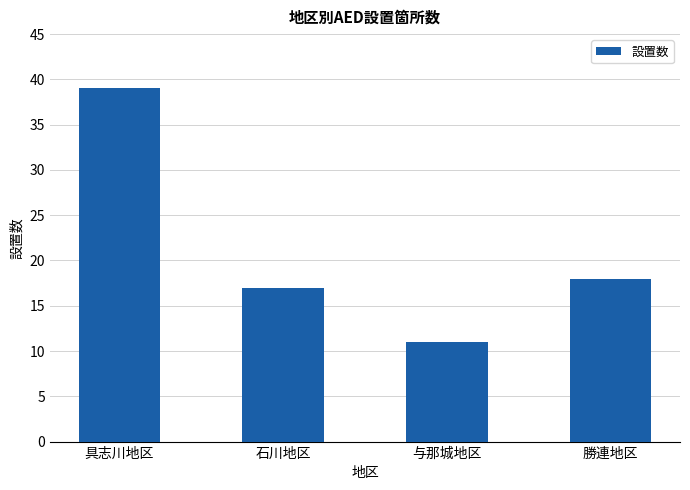

Between 石川地区 and 与那城地区, which is larger?

石川地区